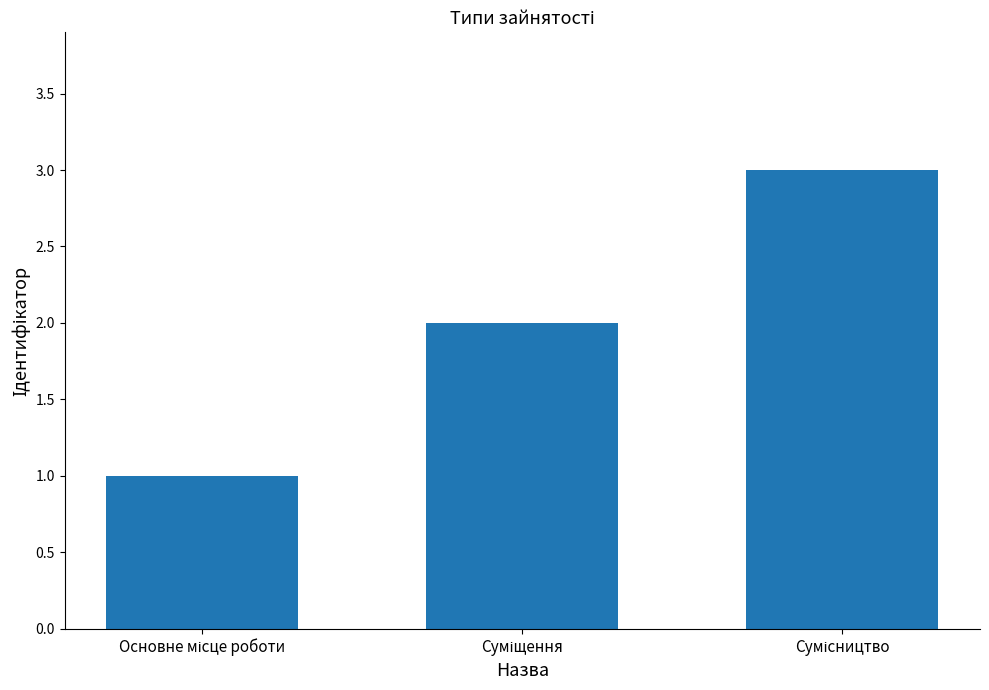

What is the sum of all values?

6